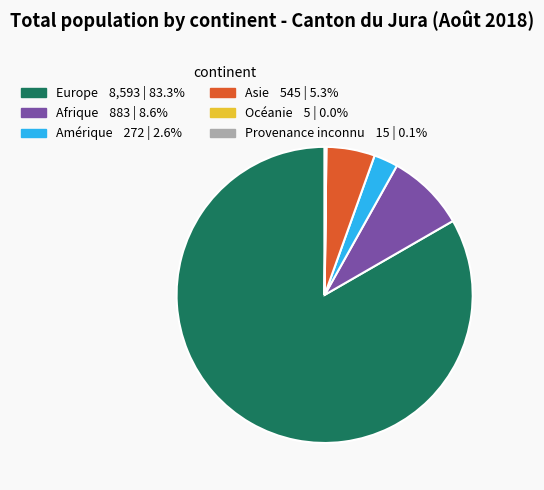

Do Asie and Europe together represent more than half of the pie?

Yes